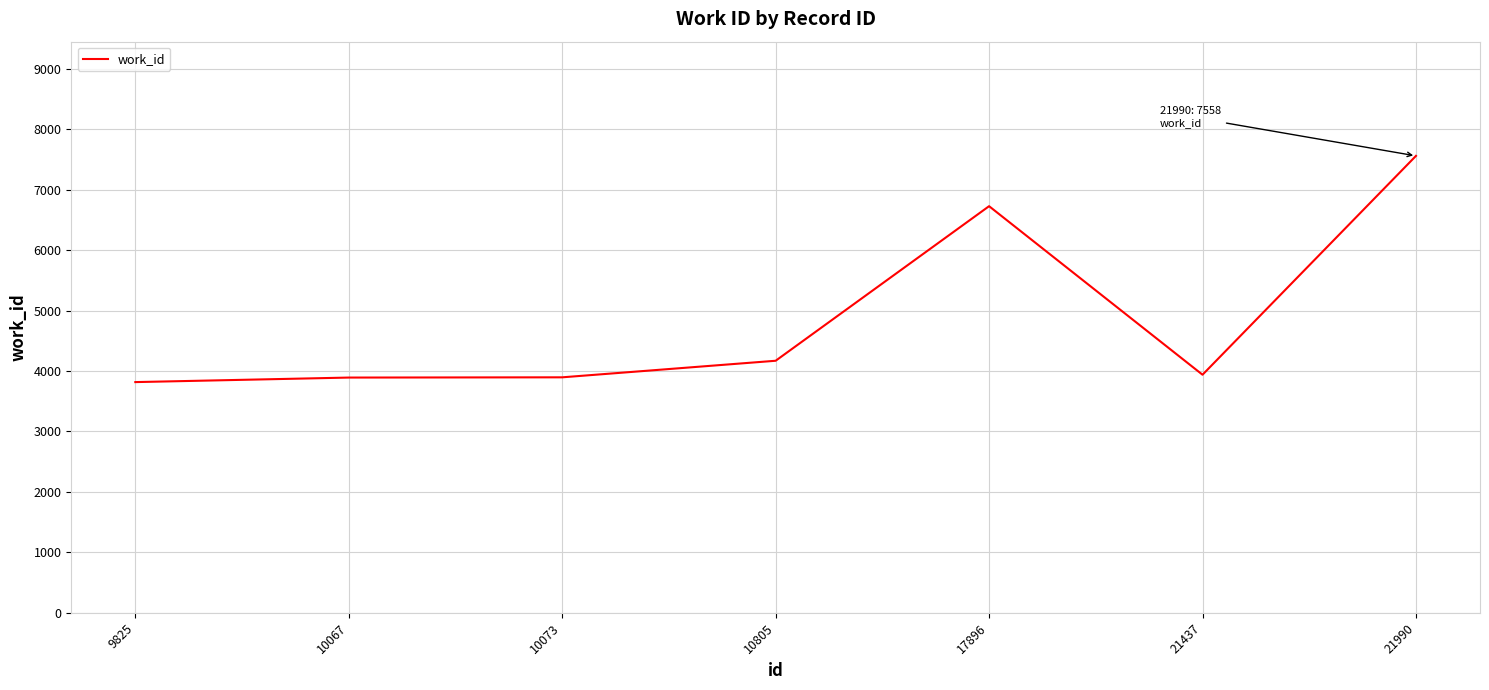

What is the greatest value displayed?

7558